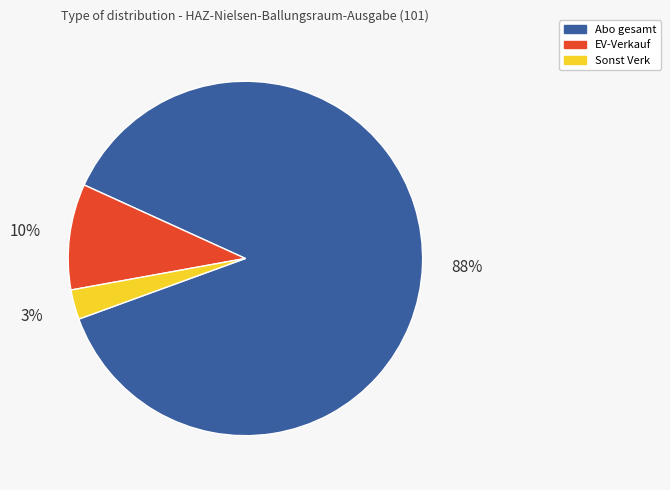

Is there any slice that represents more than half of the pie?

Yes